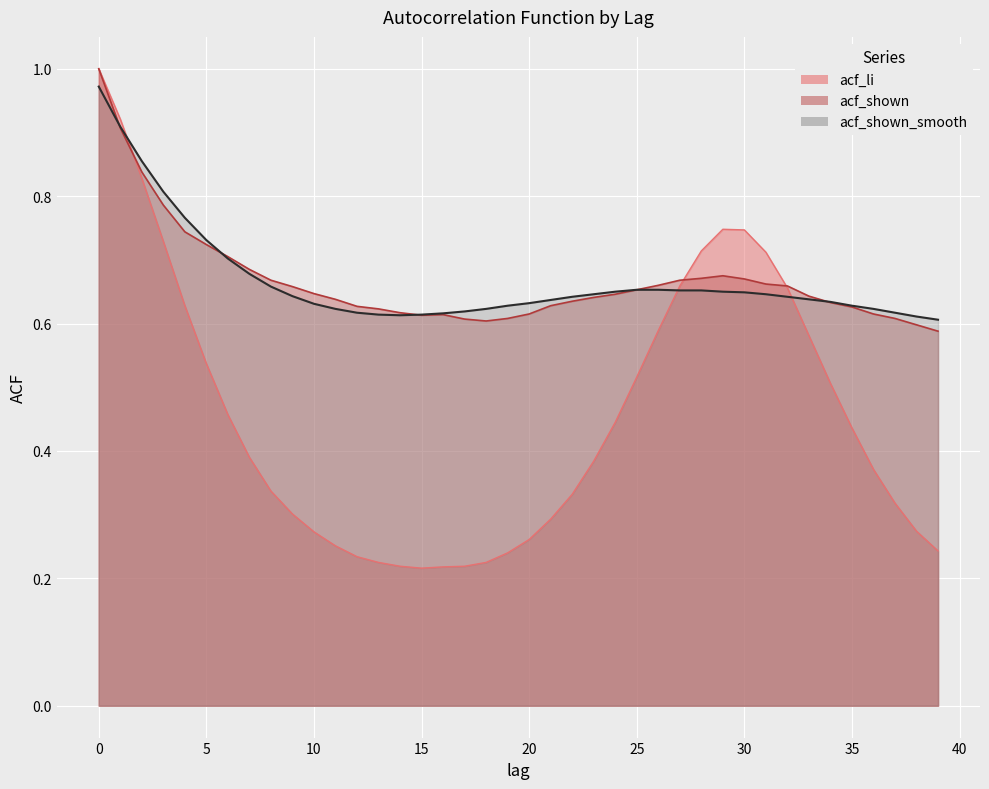

Rank the series at 27 from lowest to highest value.

acf_shown_smooth, acf_li, acf_shown